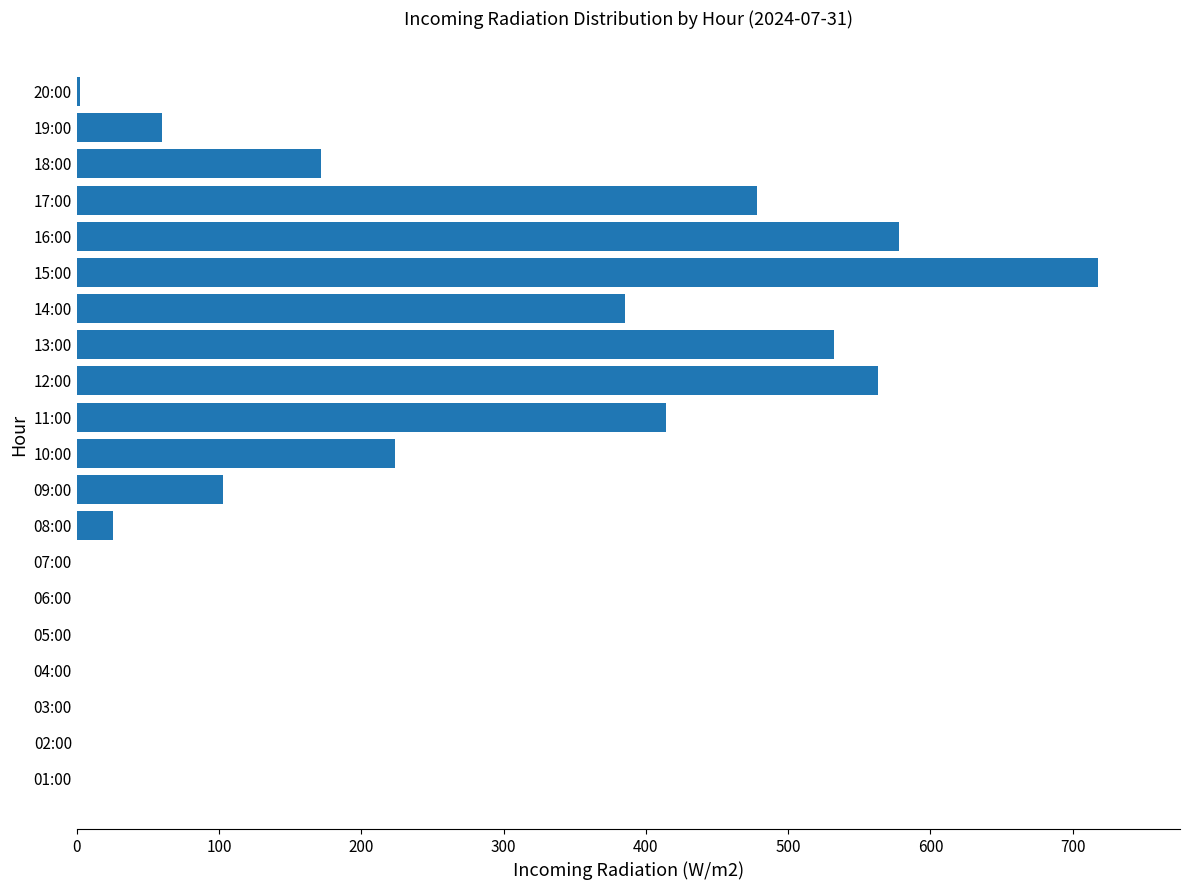

At which label is the value closest to 359?

14:00